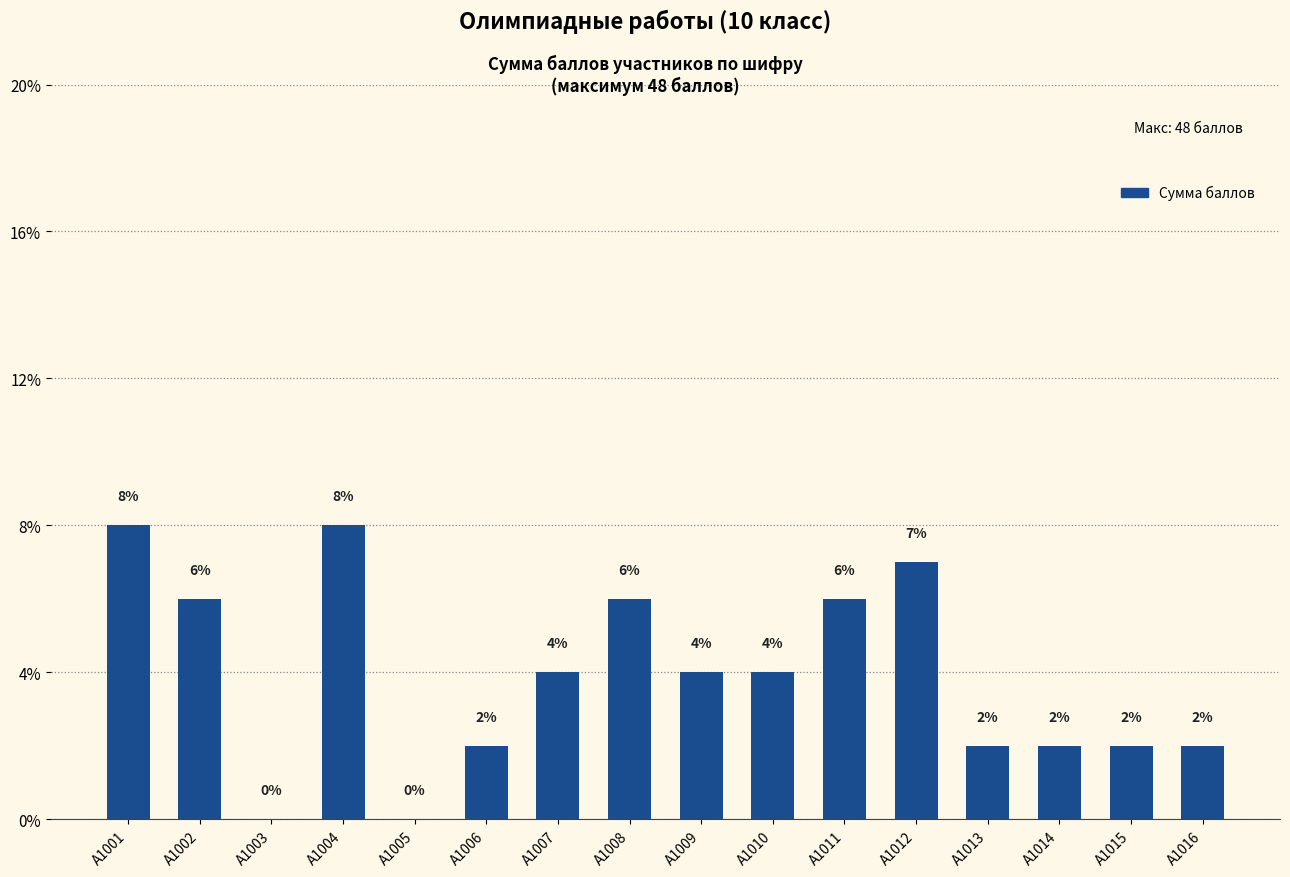

Does the chart contain stacked bars?

No